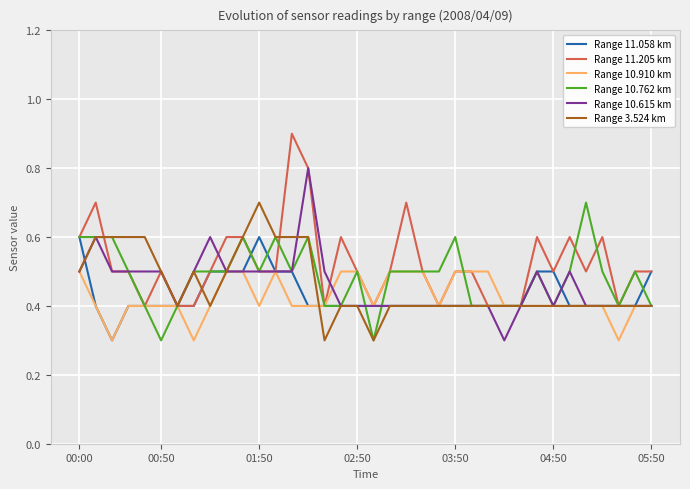

What is the lowest value of the Range 3.524 km series?

0.3